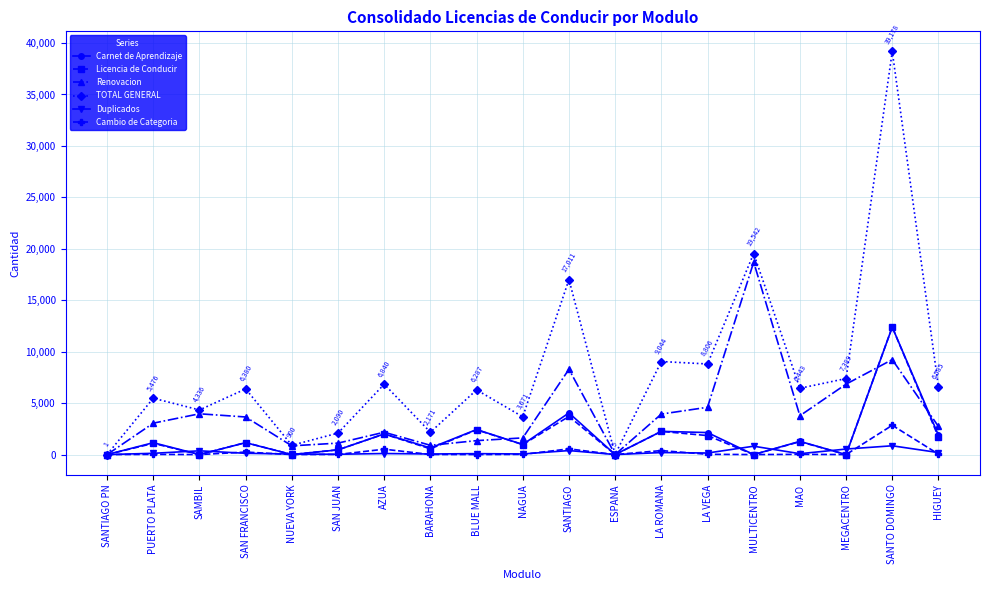

Which series has the largest total across all categories?

TOTAL GENERAL